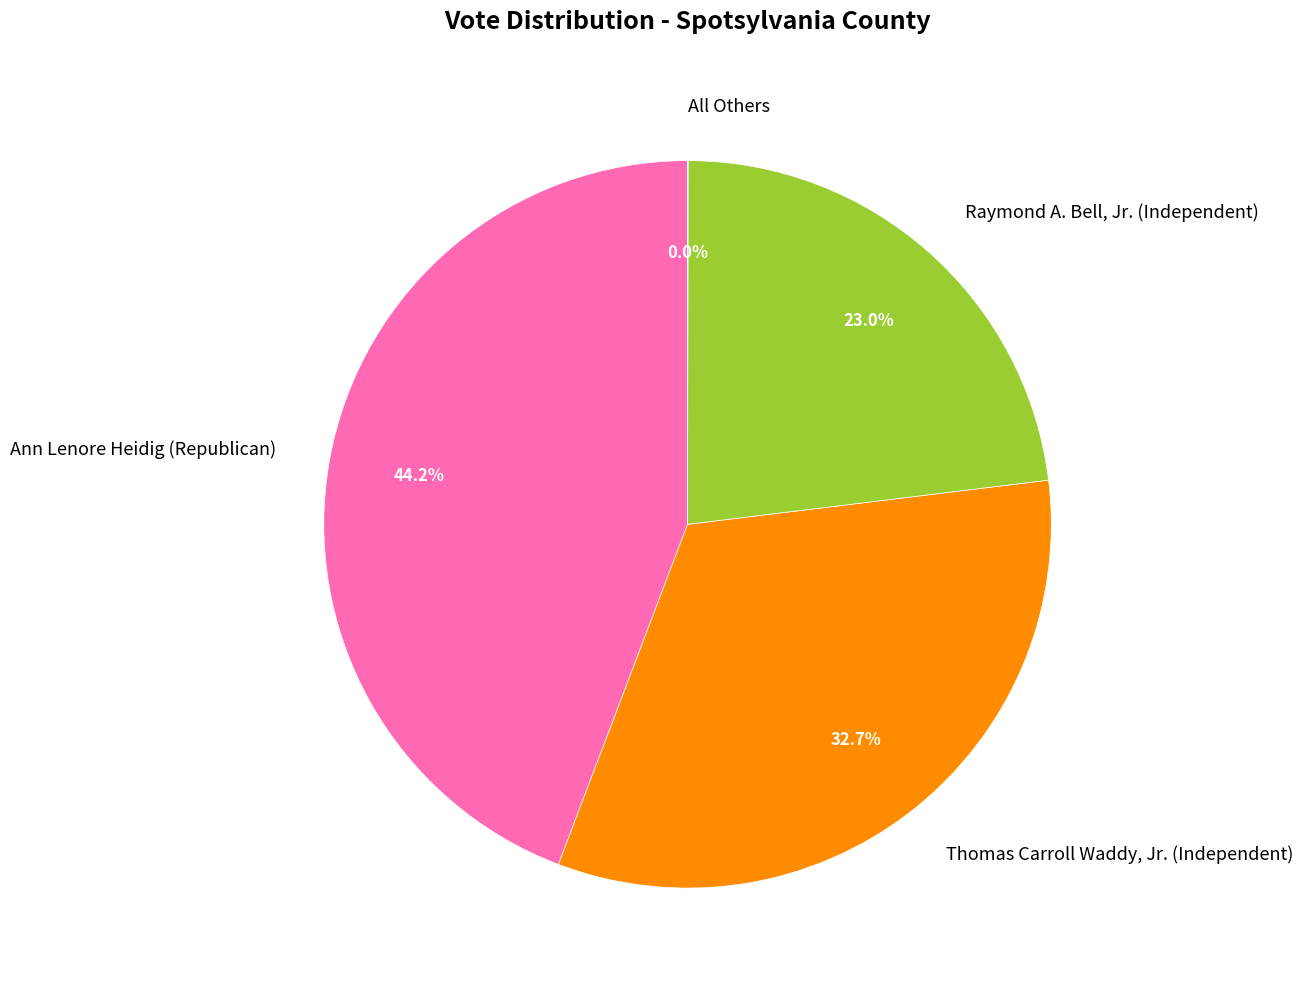

What percentage do Thomas Carroll Waddy, Jr. (Independent) and Raymond A. Bell, Jr. (Independent) together represent?

55.8%